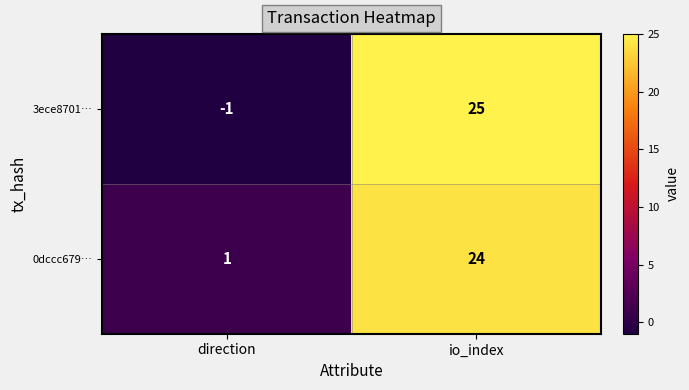

Reading left to right, list all the values displayed in this chart.

3ece8701…: direction=-1	io_index=25
0dccc679…: direction=1	io_index=24